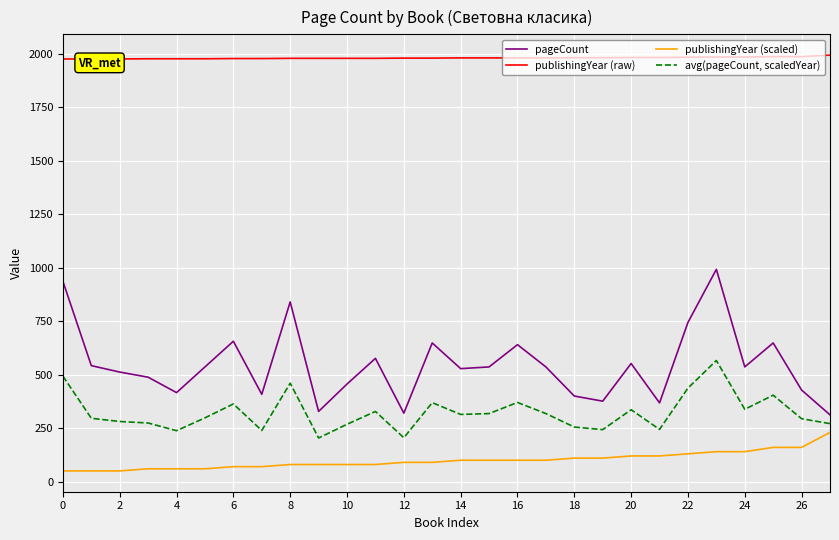

Is the value of avg(pageCount, scaledYear) at 2 greater than the value of publishingYear (scaled) at 24?

Yes